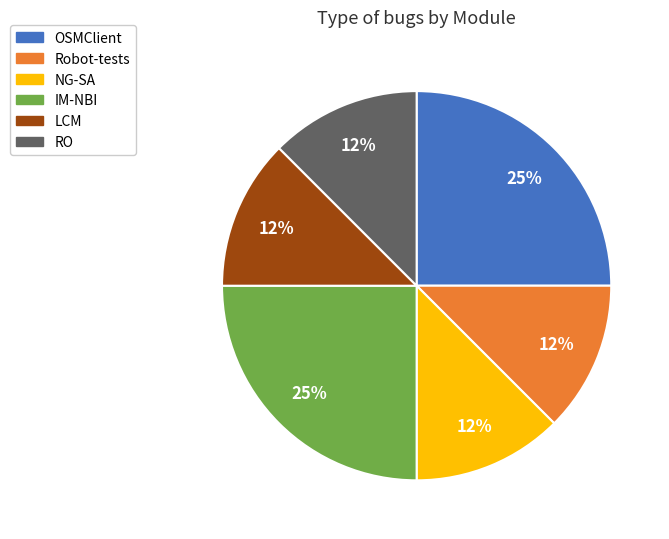

Combined, do LCM and RO account for over 50%?

No